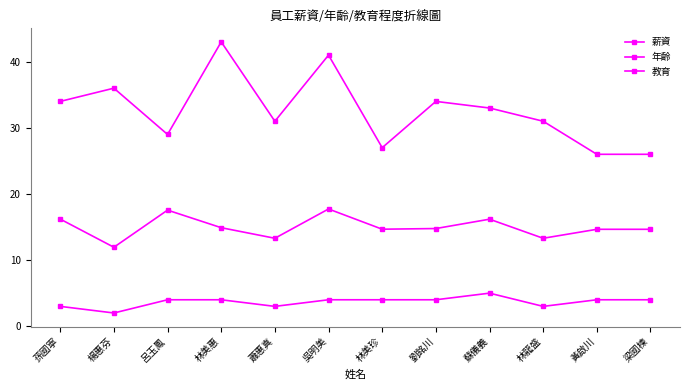

Which series changed the most between 蘇儀義 and 林龍盛?

薪資